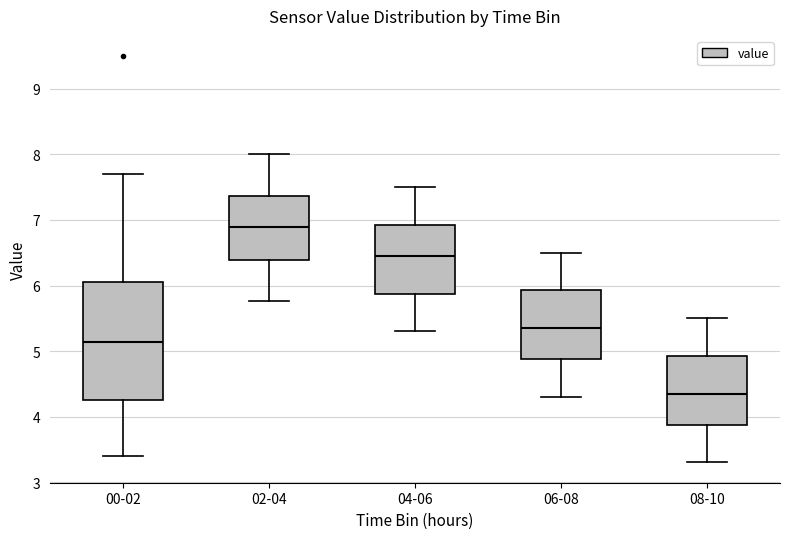

Comparing the boxes themselves (not the whiskers), which one is the tallest?

00-02